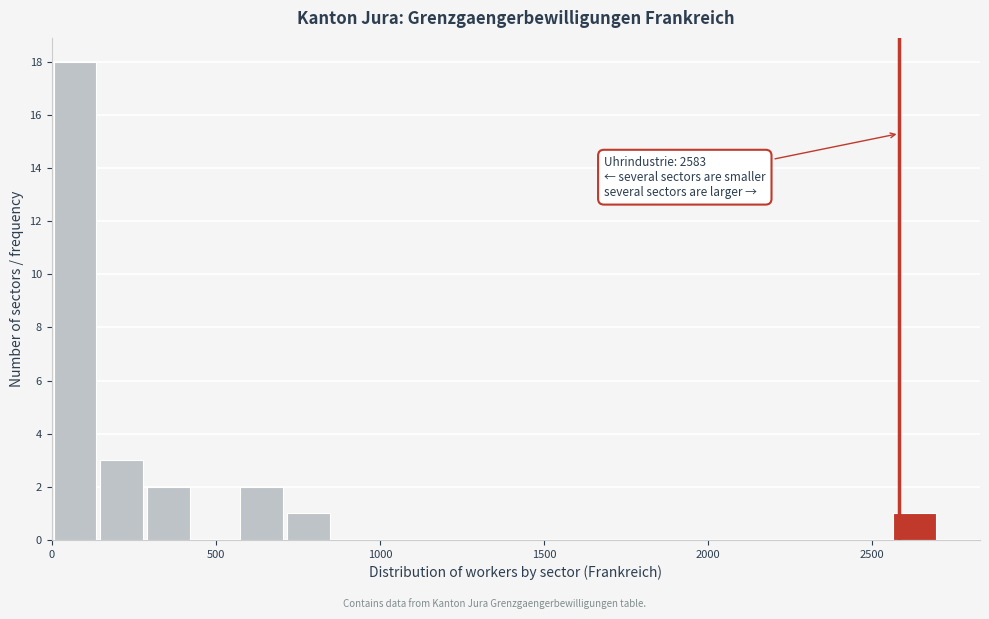

Around what value on the x-axis is the tallest bar? Give the approximate position of its centre, as read against the axis.

50